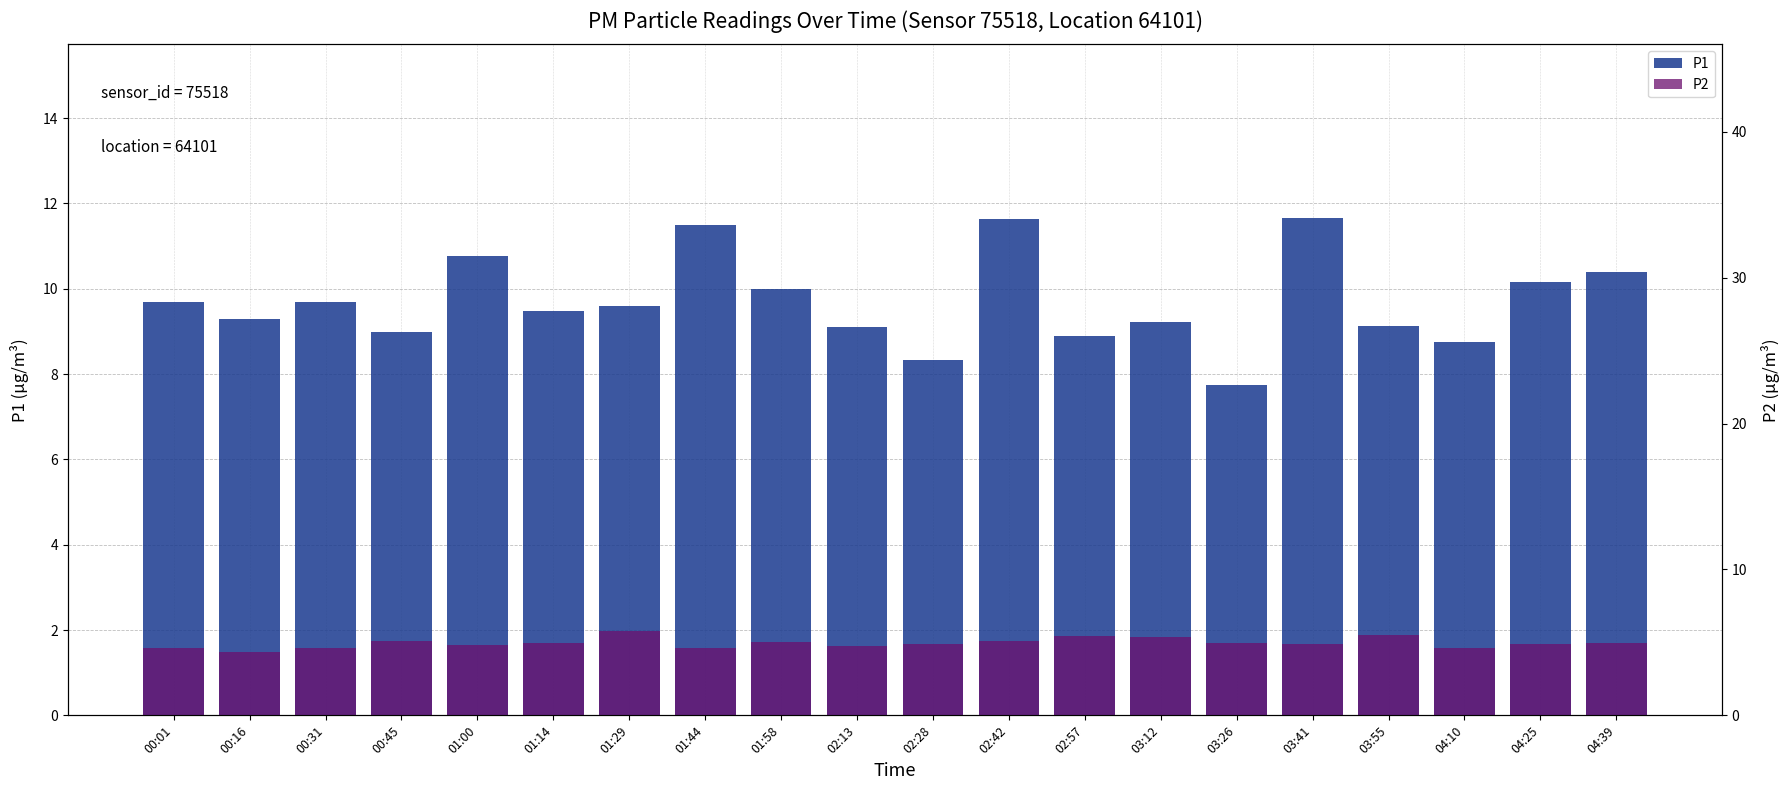

The P2 series shows 4.8 at 01:00. True or false?

True